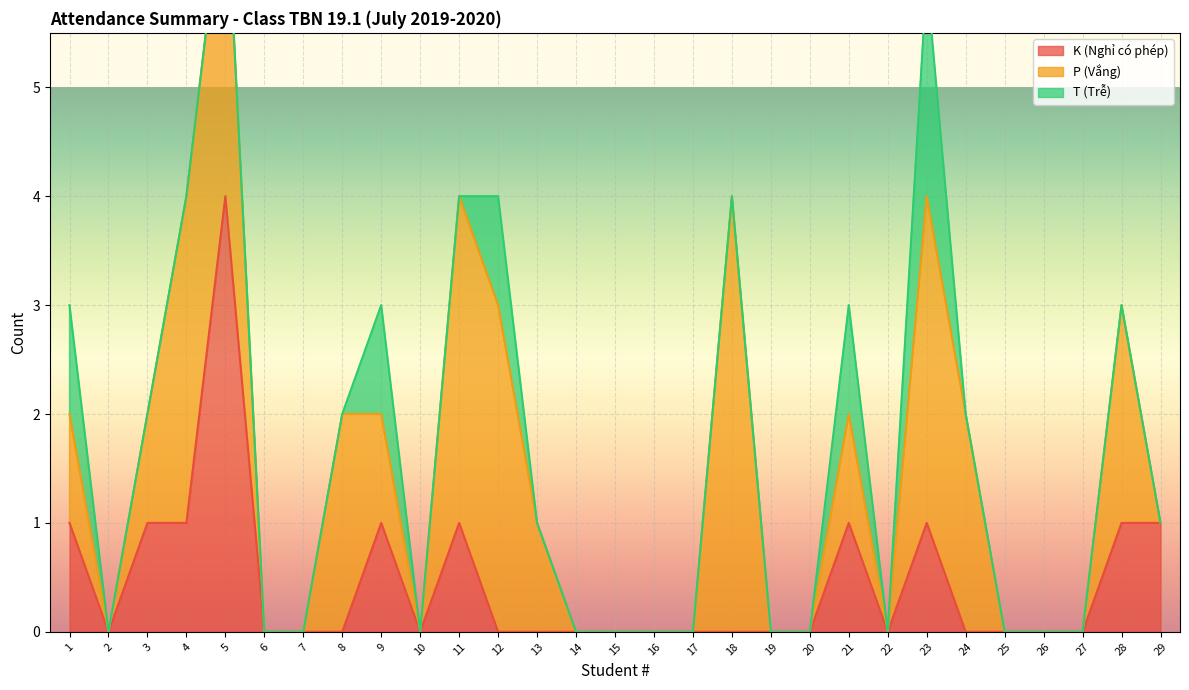

True or false: K (Nghỉ có phép) has a value of -2 at 7.

False